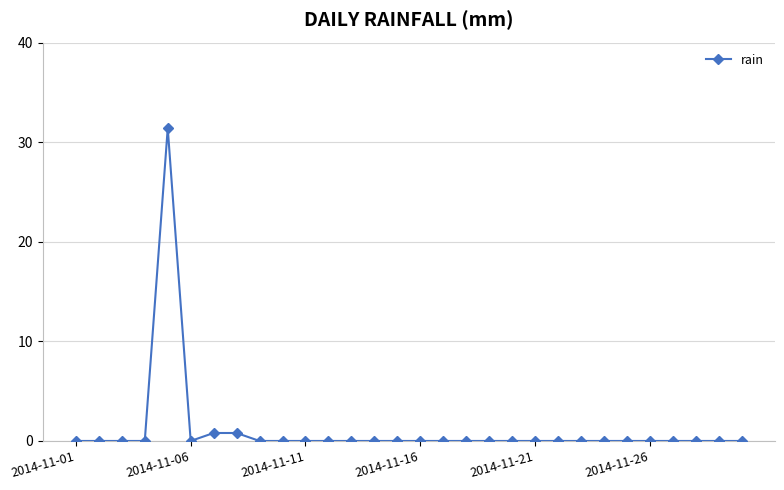

What is the difference between the maximum and minimum values?

31.4